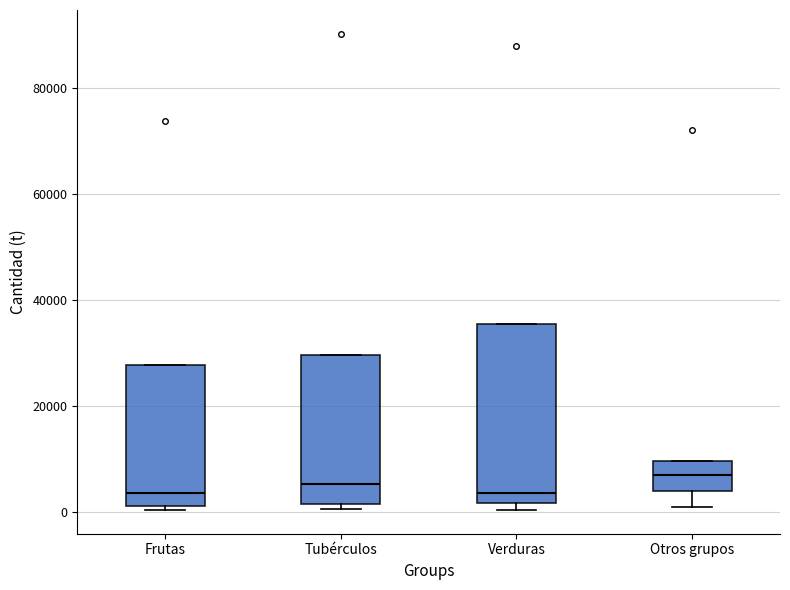

Which box is the tallest, from its lower edge to its upper edge?

Verduras